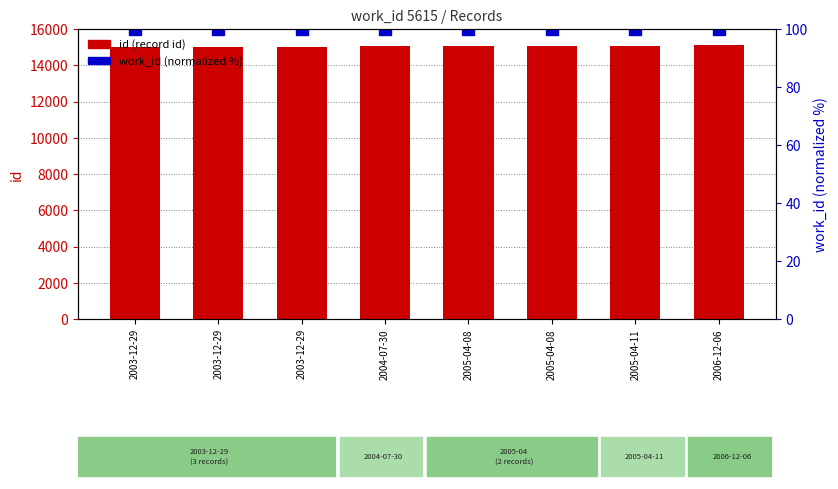

What is the value of the id (record id) bar at the 7th from the left?

15062